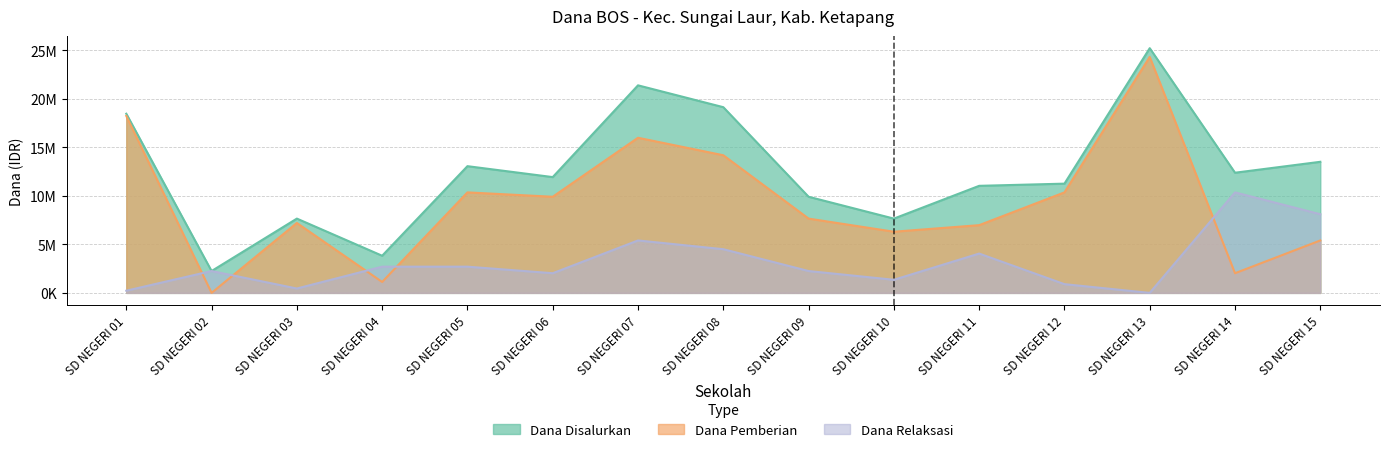

List the series in order of their overall mean, highest first.

Dana Disalurkan, Dana Pemberian, Dana Relaksasi